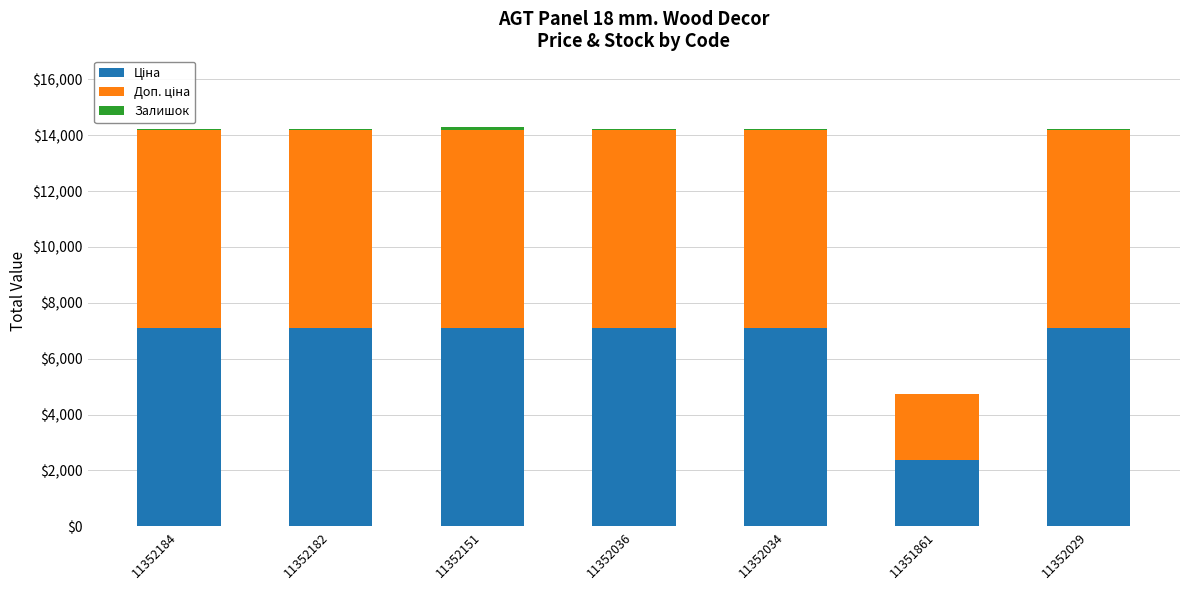

Are the bars horizontal?

No